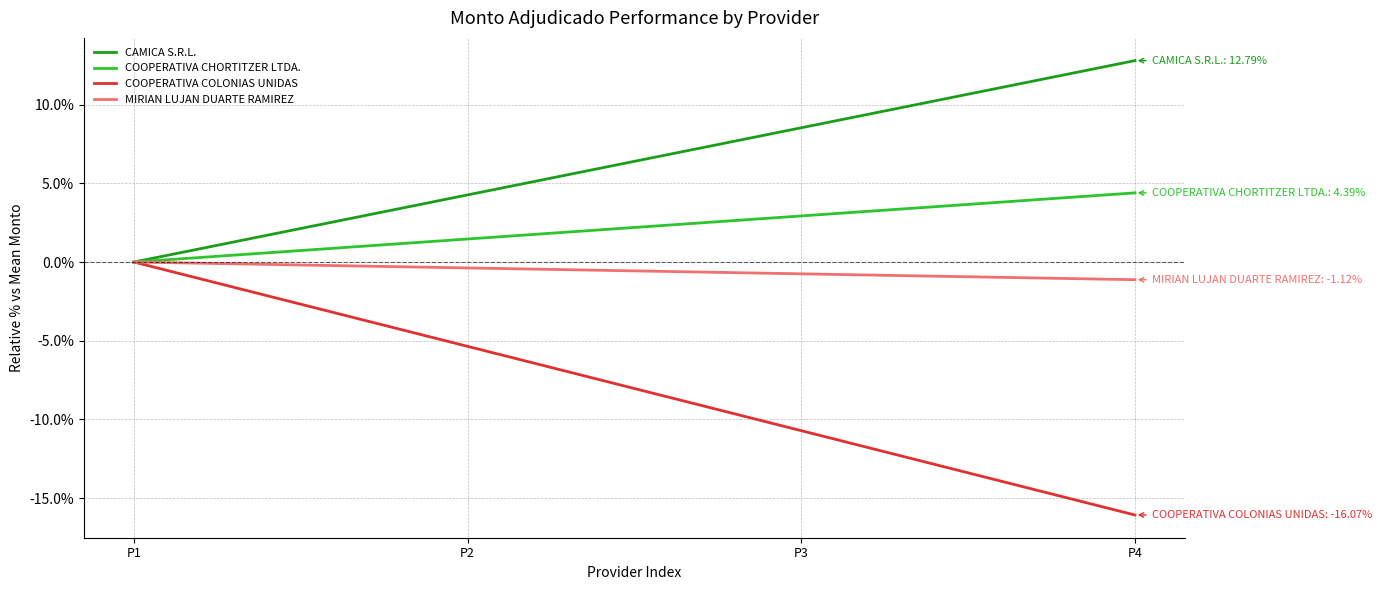

At which label does COOPERATIVA COLONIAS UNIDAS first exceed -5?

P1